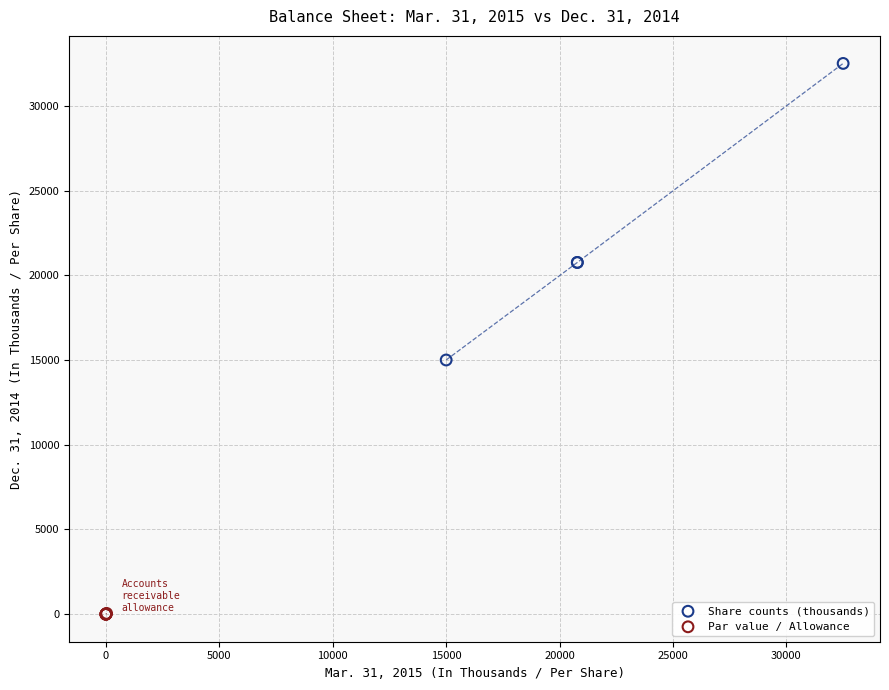

Which series has the widest spread of Y values?

Share counts (thousands)